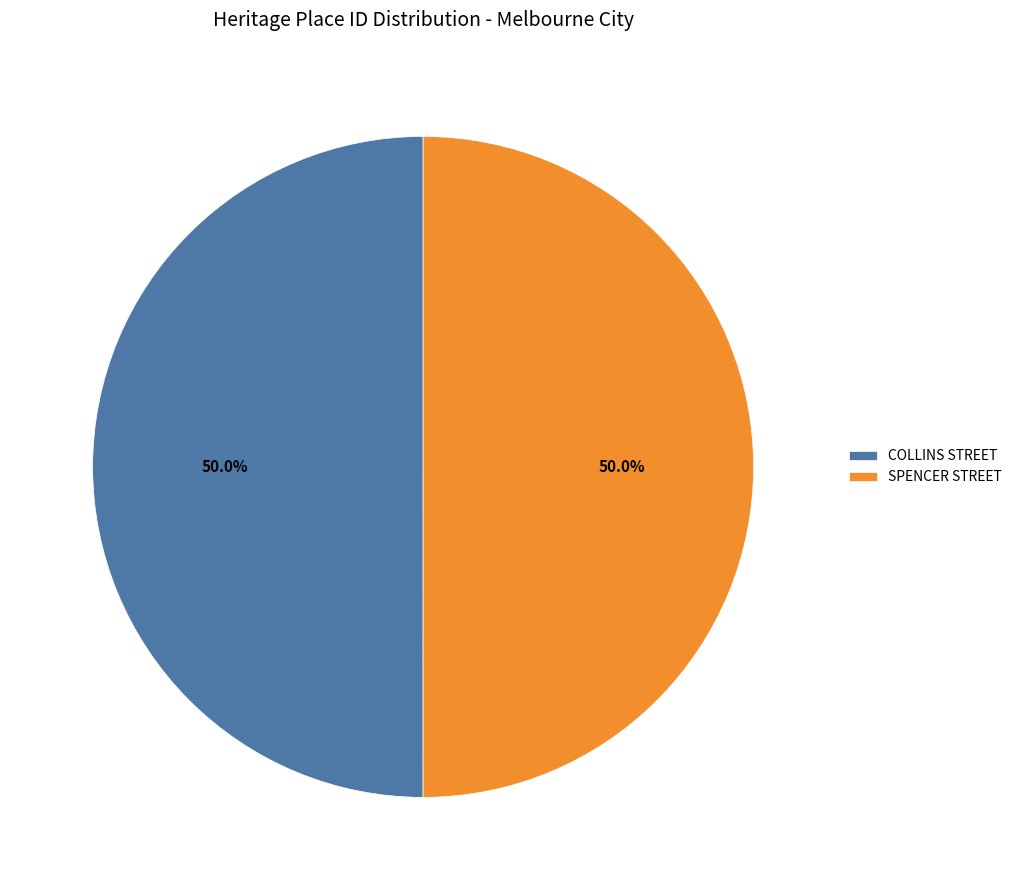

Approximately how many times larger is the value at COLLINS STREET compared to SPENCER STREET?

1.0